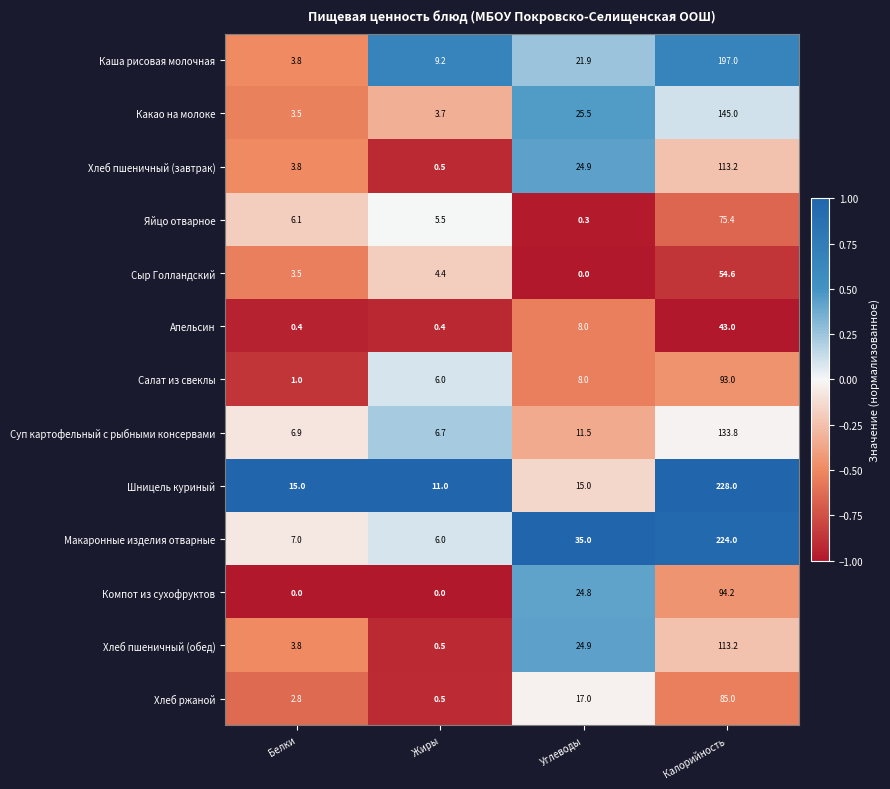

At which label does Сыр Голландский reach its minimum?

Углеводы